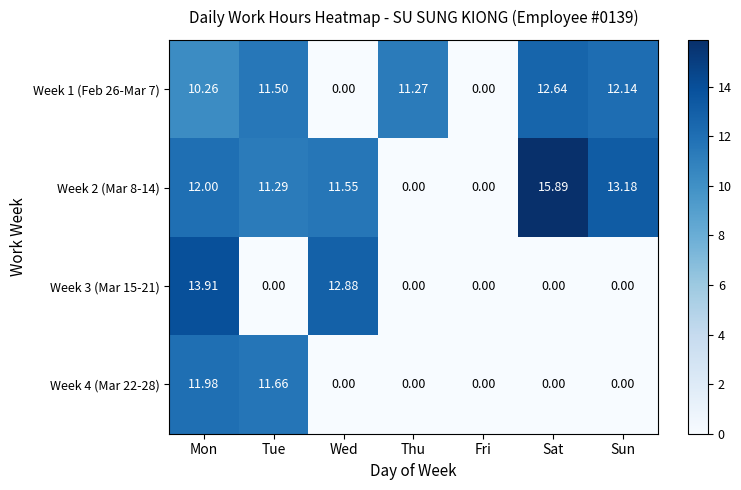

At which category is the sum across all series the highest?

Mon